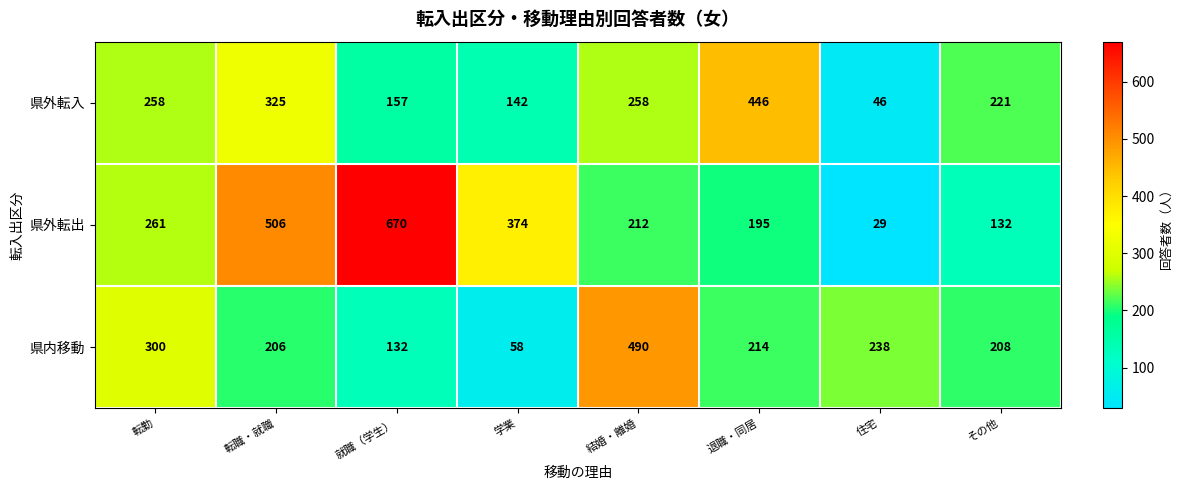

Between 結婚・離婚 and 住宅, which series saw the biggest shift?

県内移動